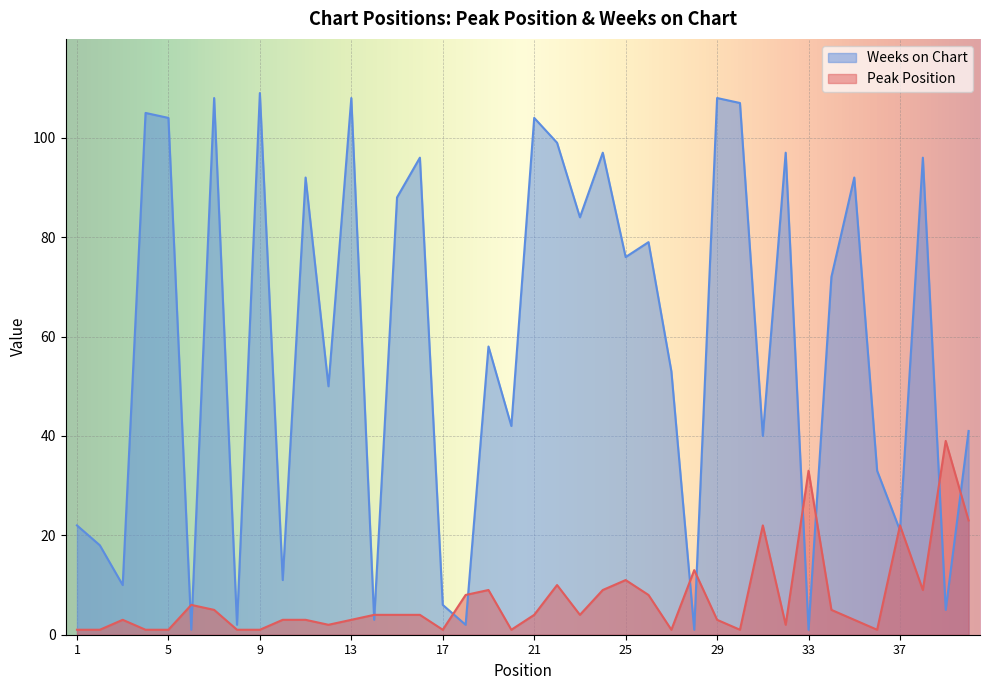

What are all the series names shown in the legend?

Weeks on Chart, Peak Position